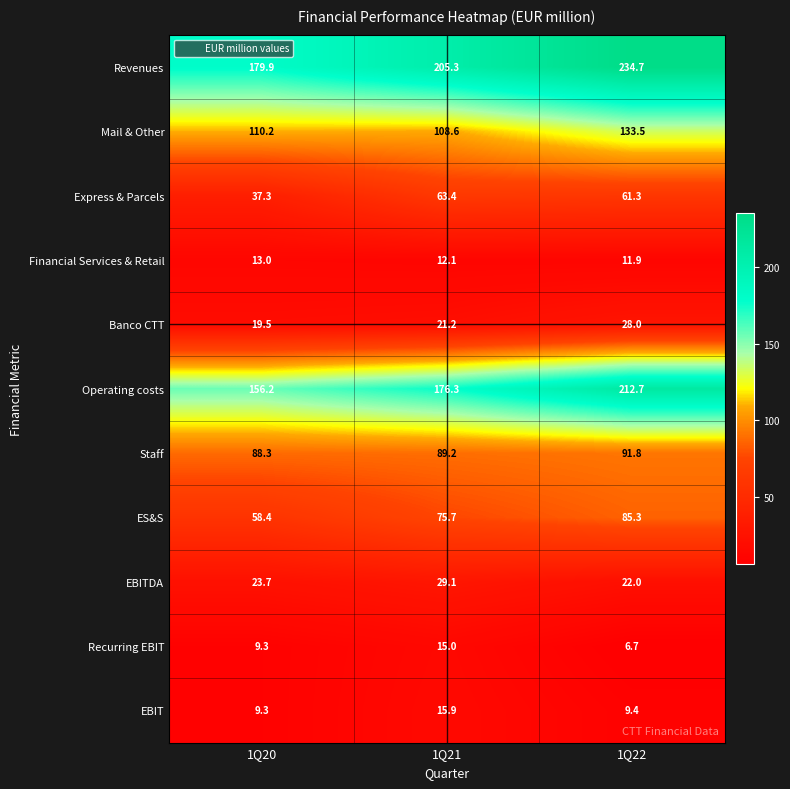

Is the value of Financial Services & Retail at 1Q22 greater than the value of Operating costs at 1Q20?

No